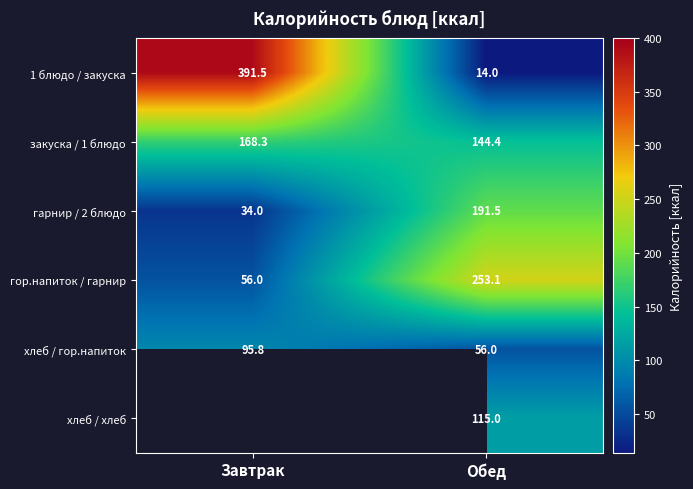

True or false: хлеб / гор.напиток has a value of 56.0 at Обед.

True